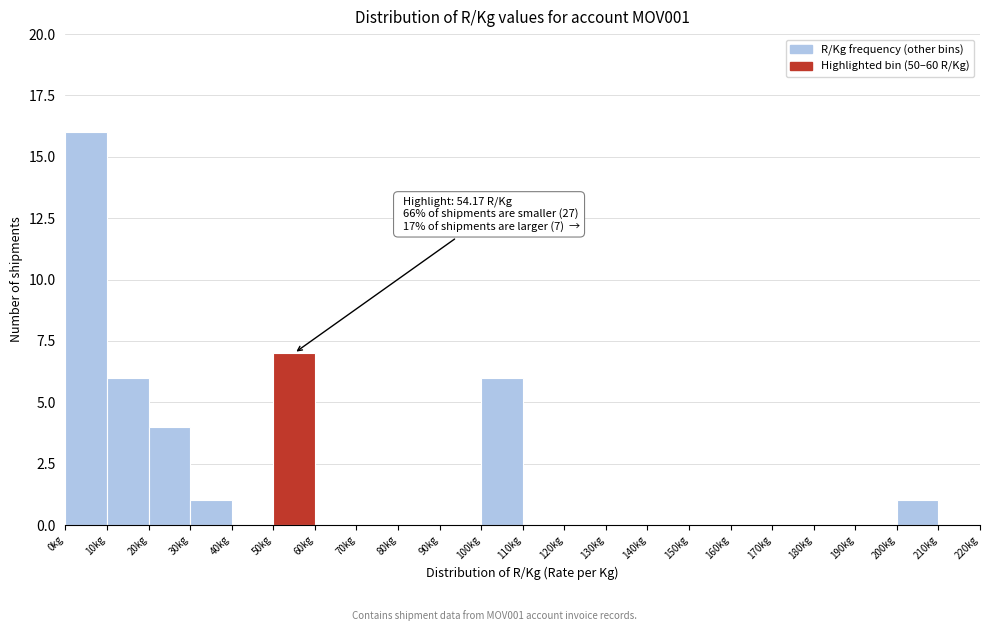

Over which range of the x-axis is the bar tallest?

0 to 10